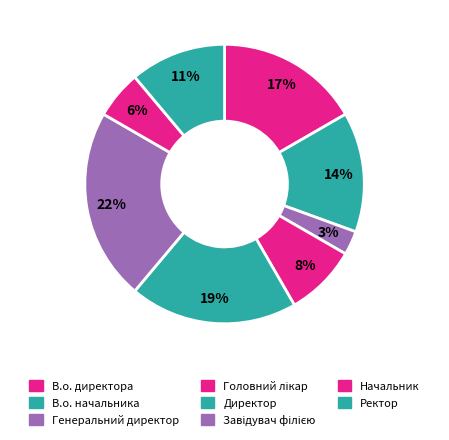

What percentage do В.о. директора and Ректор together represent?

27.8%